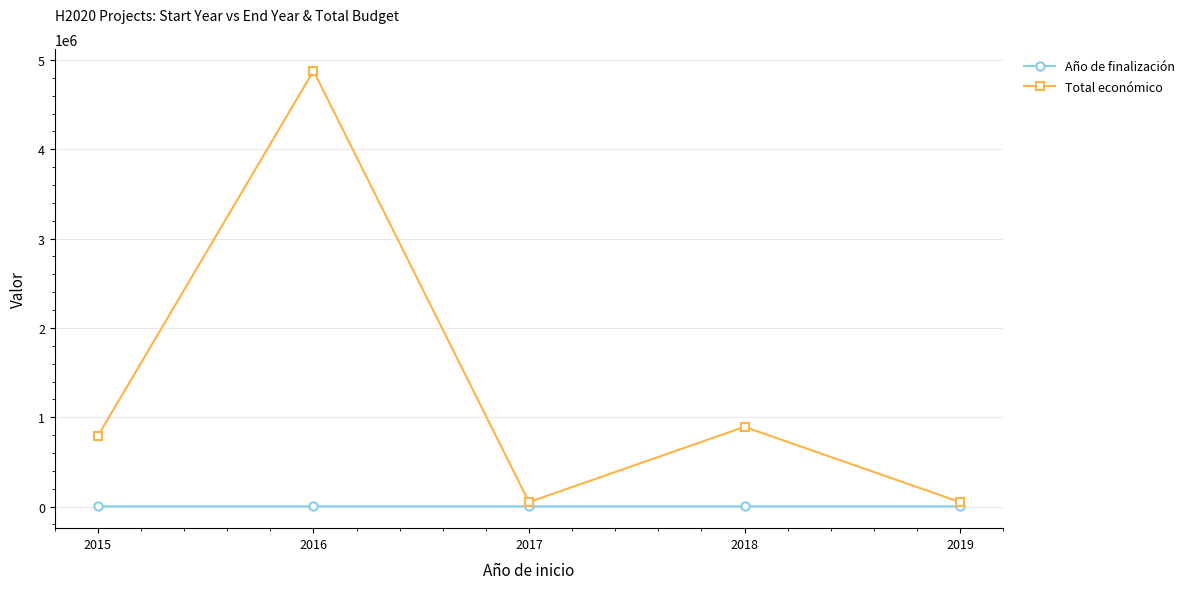

True or false: Año de finalización and Total económico intersect in this chart.

False